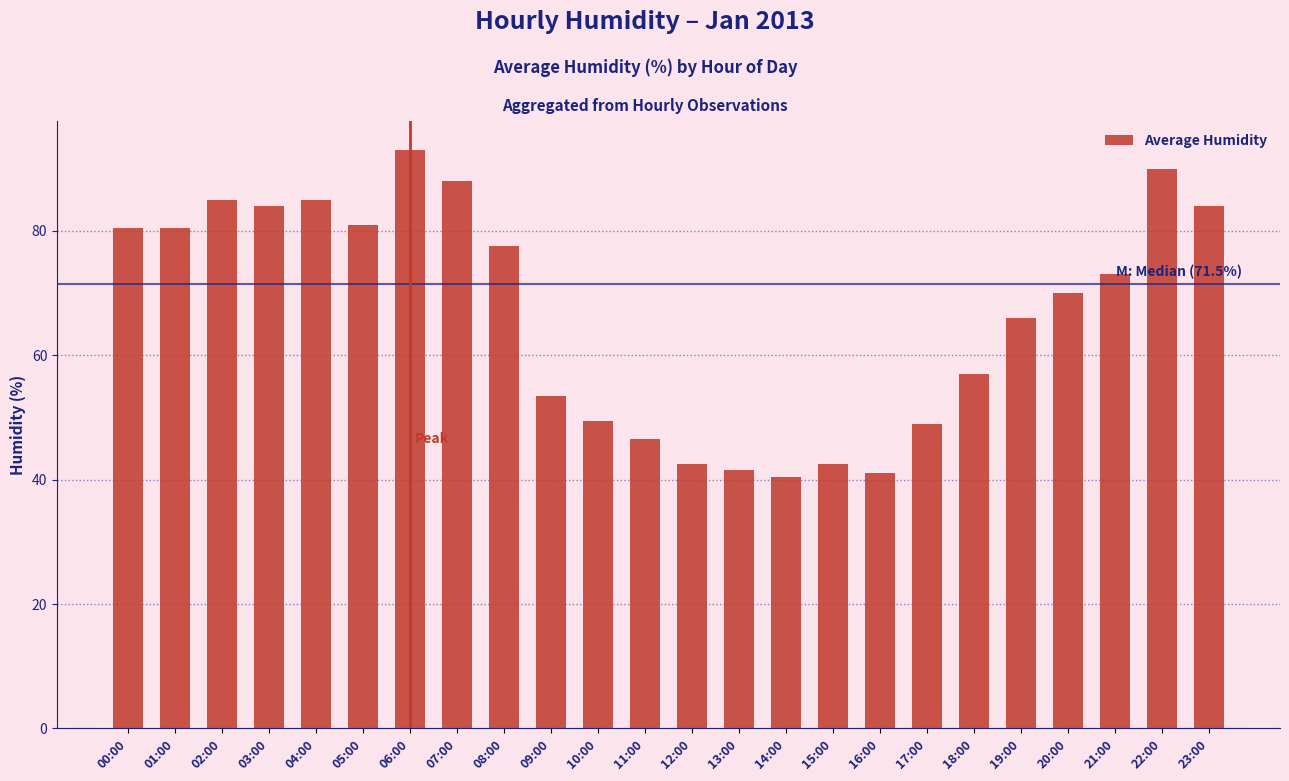

What is the label of the 19th bar from the left?

18:00